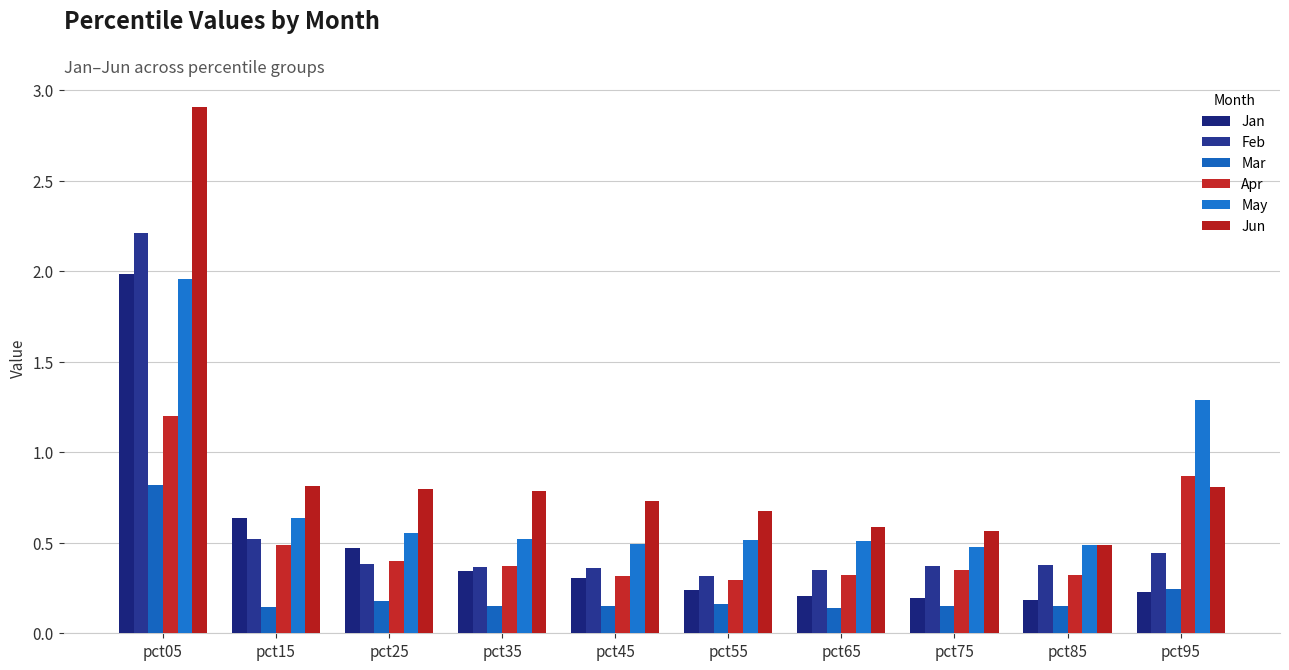

The value of Jun at pct35 is 1.3. True or false?

False